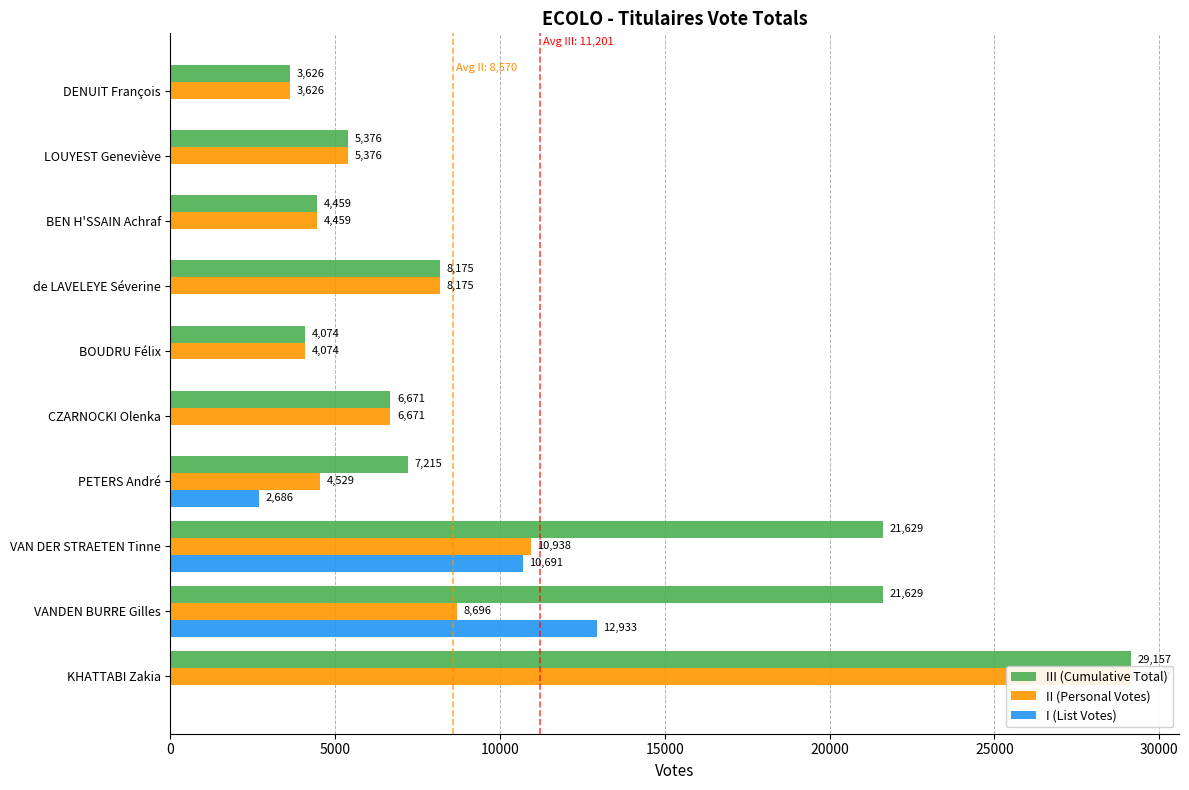

What position from the right is DENUIT François?

1